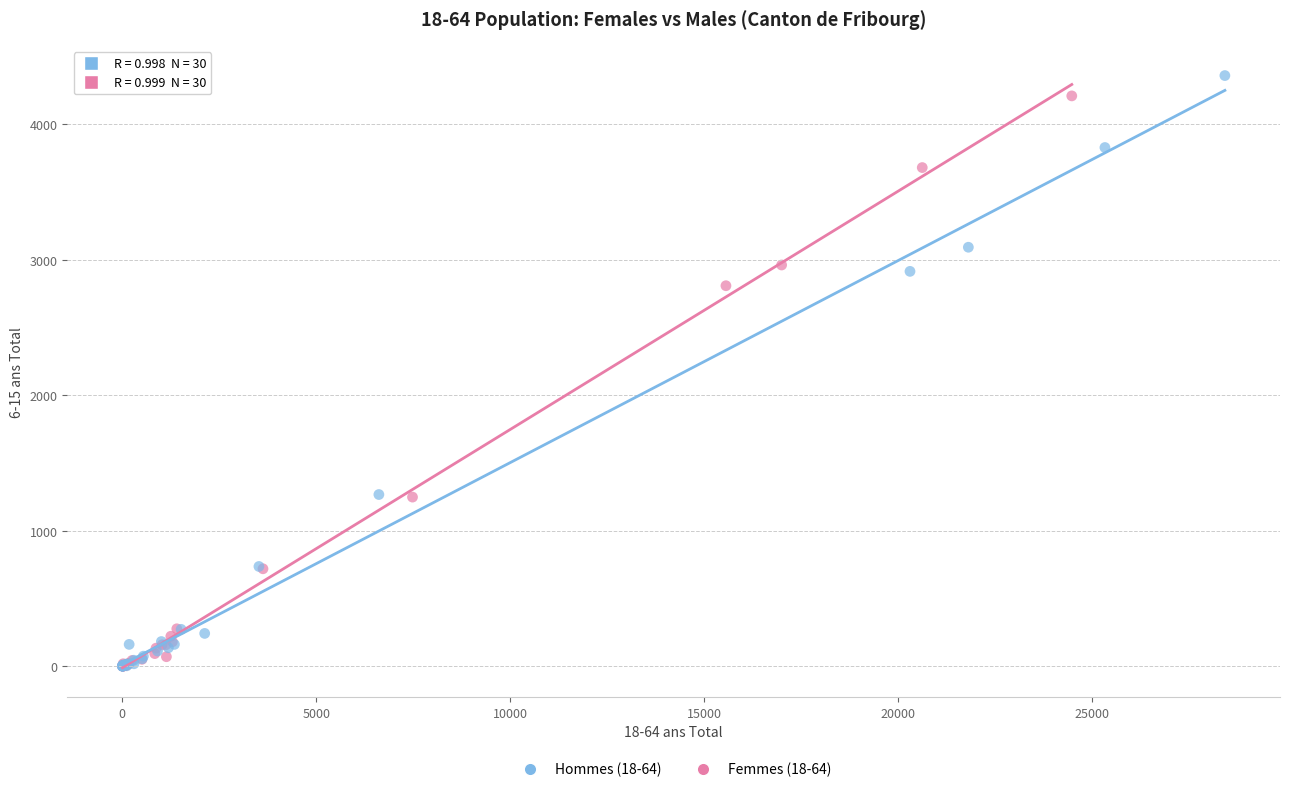

Which series has the widest spread of Y values?

Hommes (18-64)